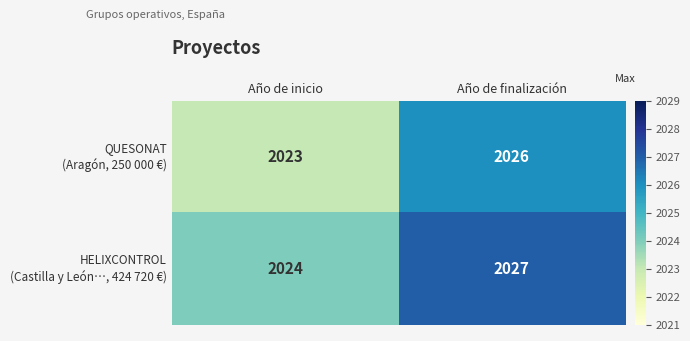

What is the total value across all series at Año de finalización?

4053